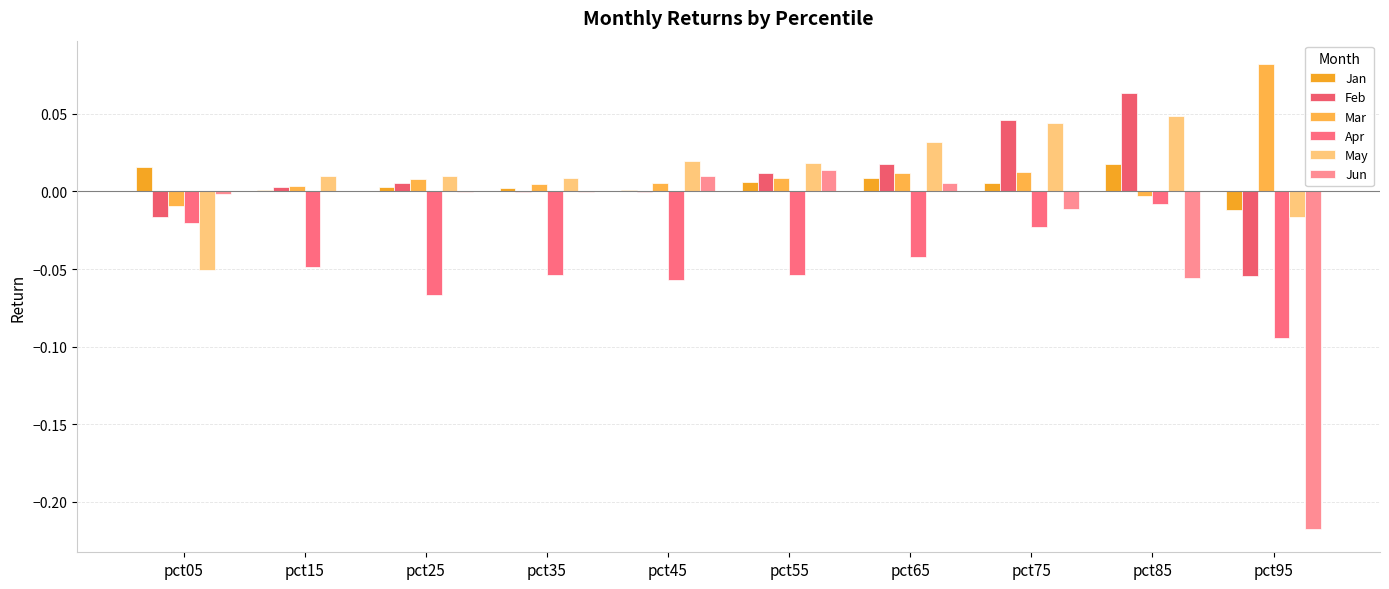

Which series changed the most between pct15 and pct95?

Jun